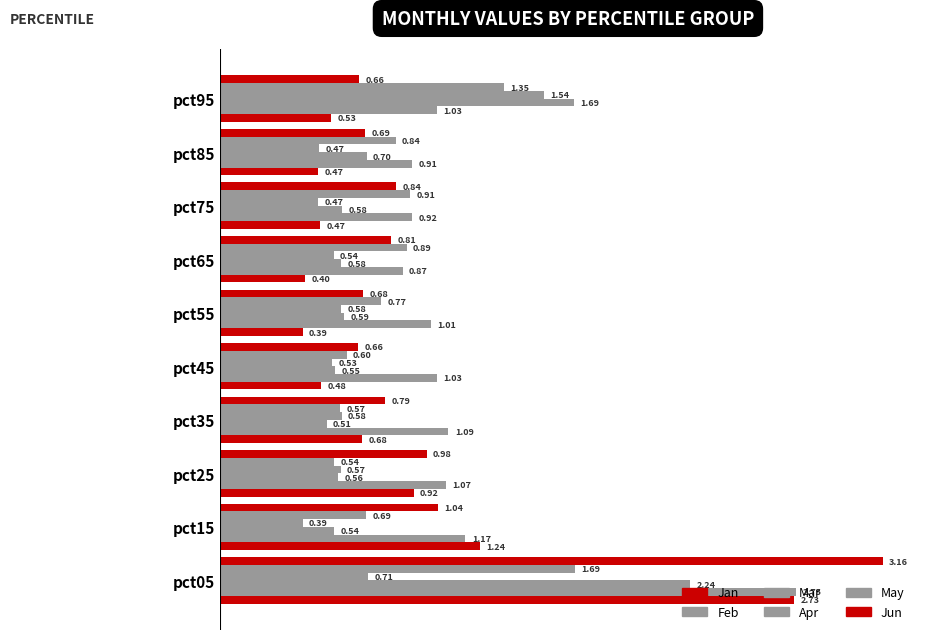

How many values in the Feb series are below 1?

3